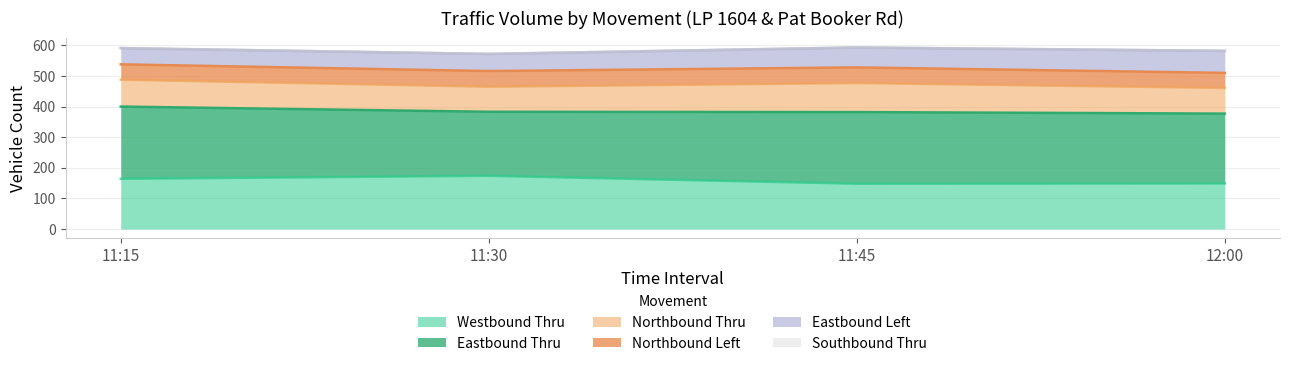

True or false: Southbound Thru and Northbound Thru intersect in this chart.

False